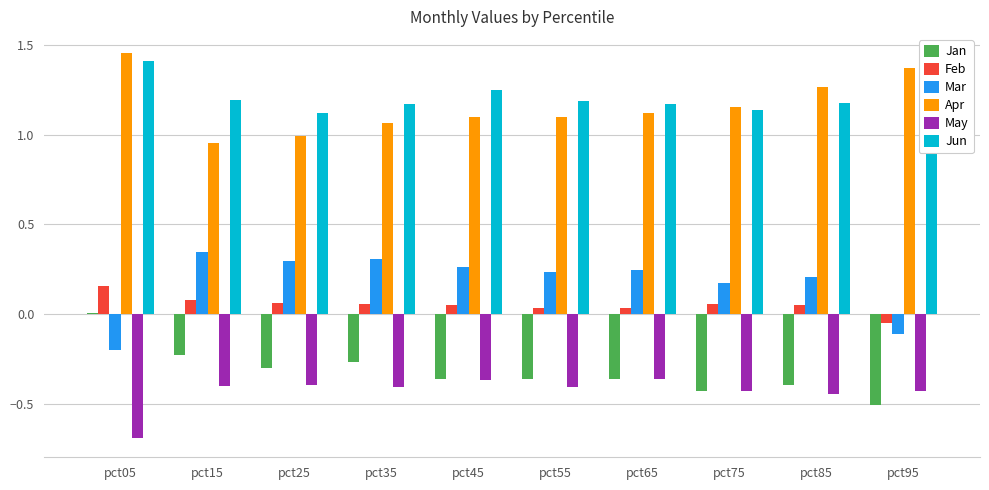

Is the value of Jun at pct15 greater than the value of Mar at pct95?

Yes